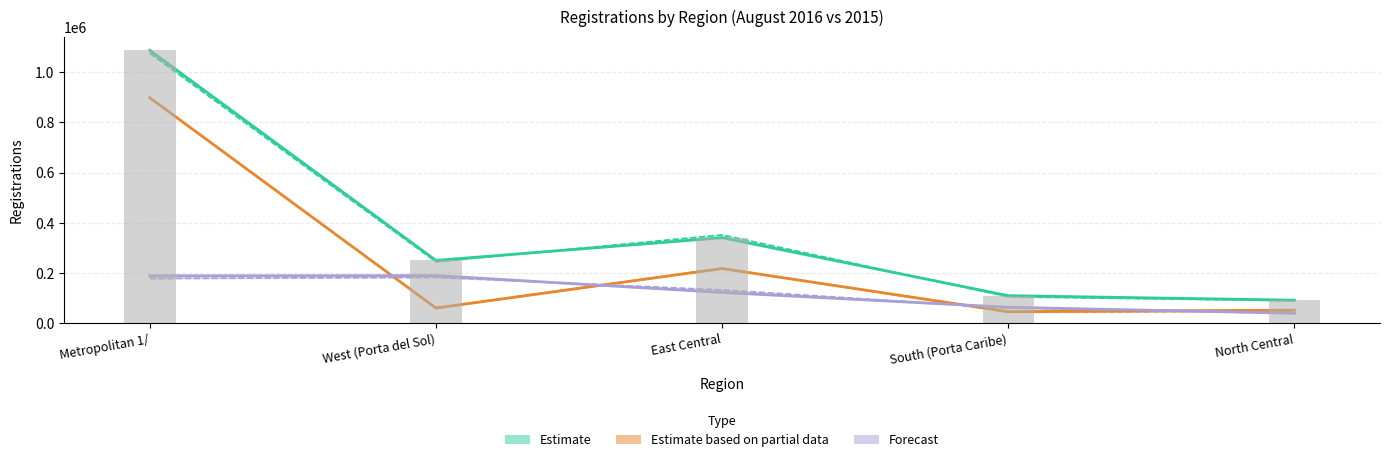

Count the number of categories in the chart.

5